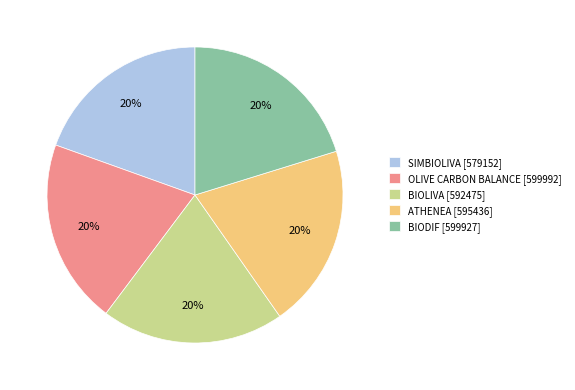

Approximately how many times larger is the value at BIODIF [599927] compared to SIMBIOLIVA [579152]?

1.0